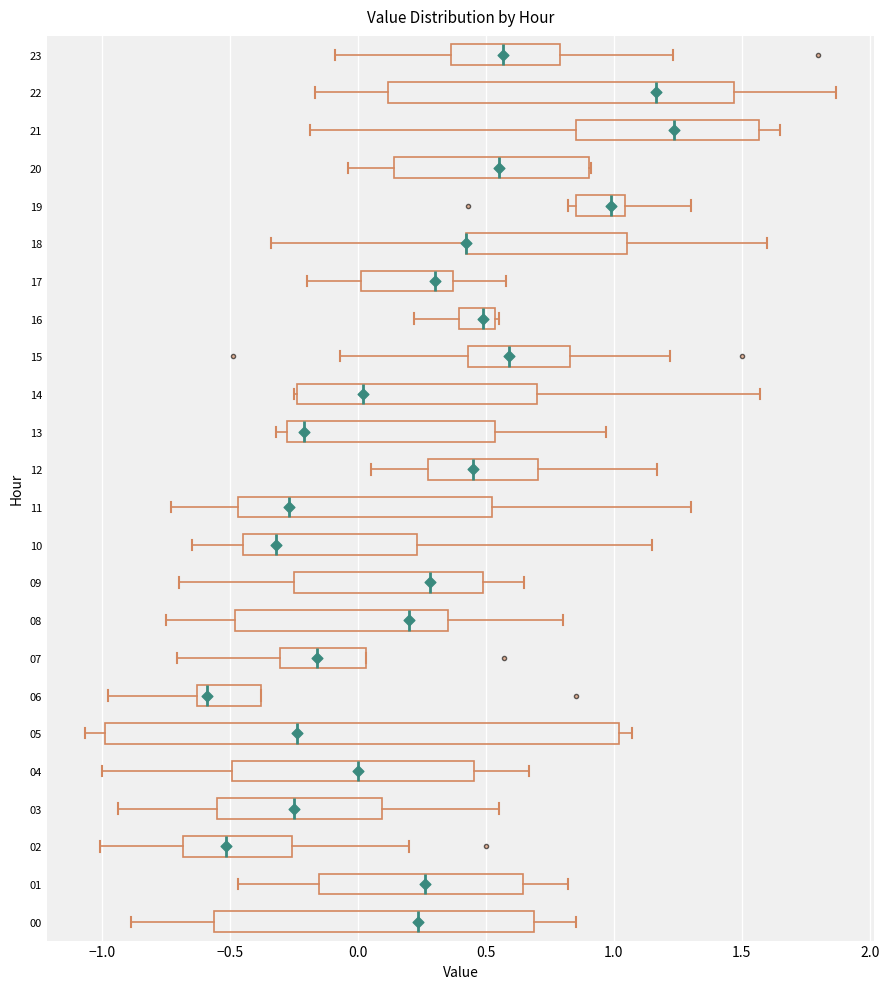

Where is the right edge of the box at y = 10 on the x-axis? The values are not printed on the chart, so give them approximately, as read against the axis.

0.25